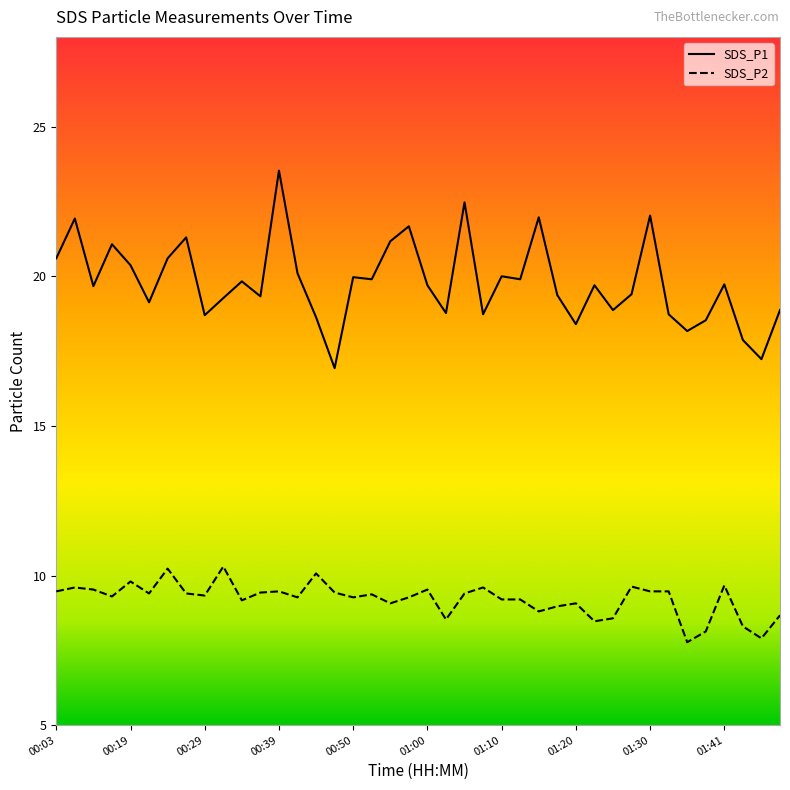

What is the maximum value for SDS_P2?

10.3